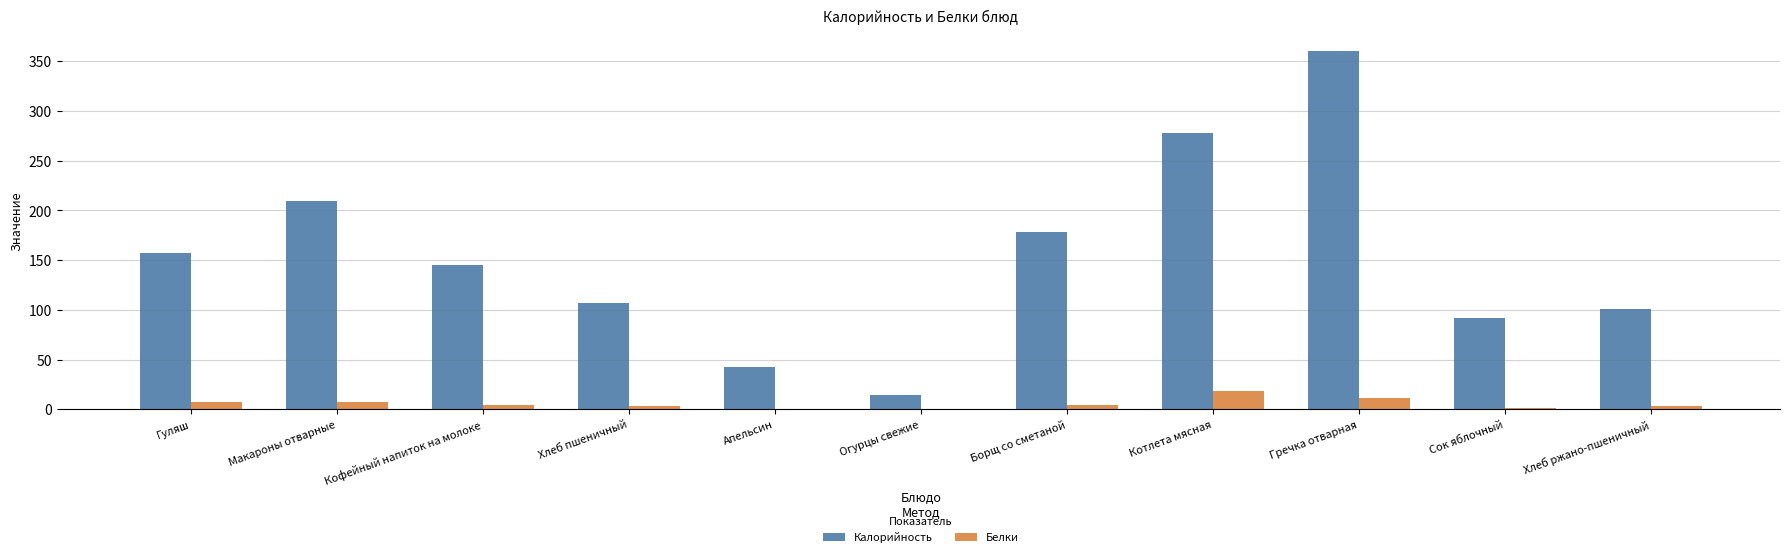

How many data points does each series have?

11